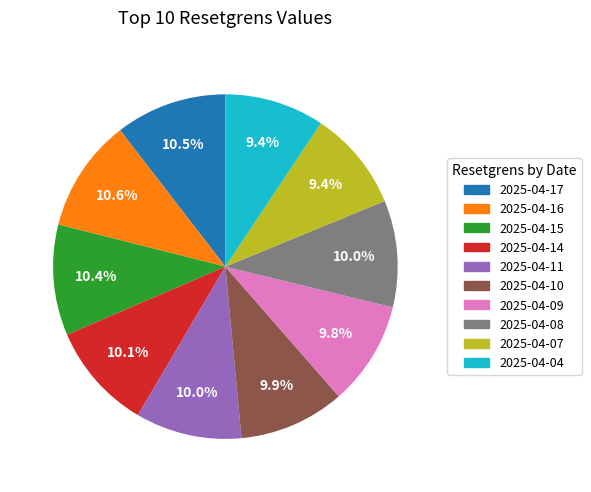

The 2025-04-07 slice represents 17% of the pie. True or false?

False